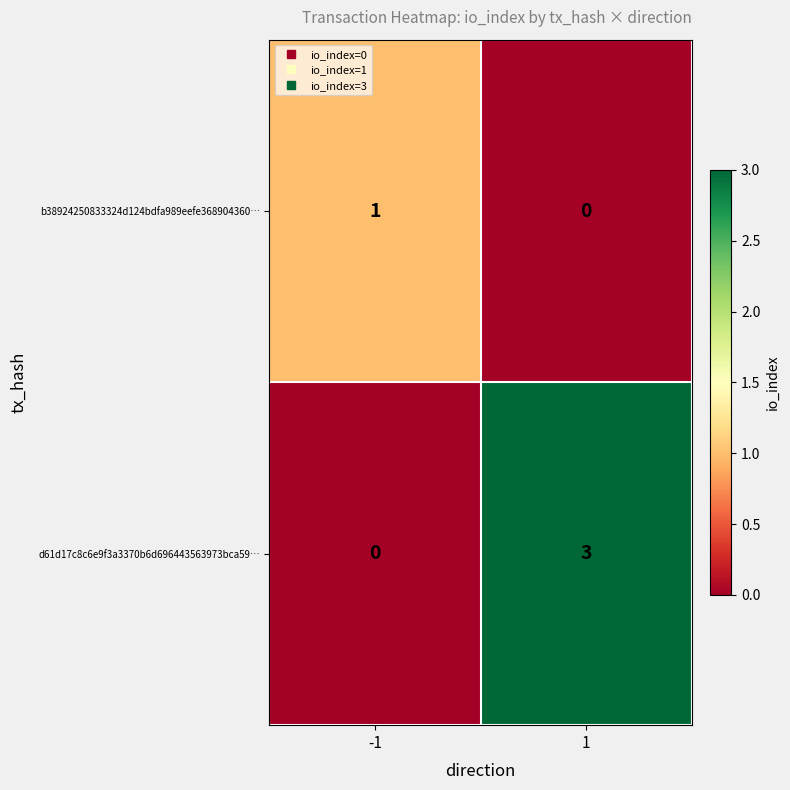

What is the sum of the d61d17c8c6e9f3a3370b6d696443563973bca59… values at -1 and 1?

3